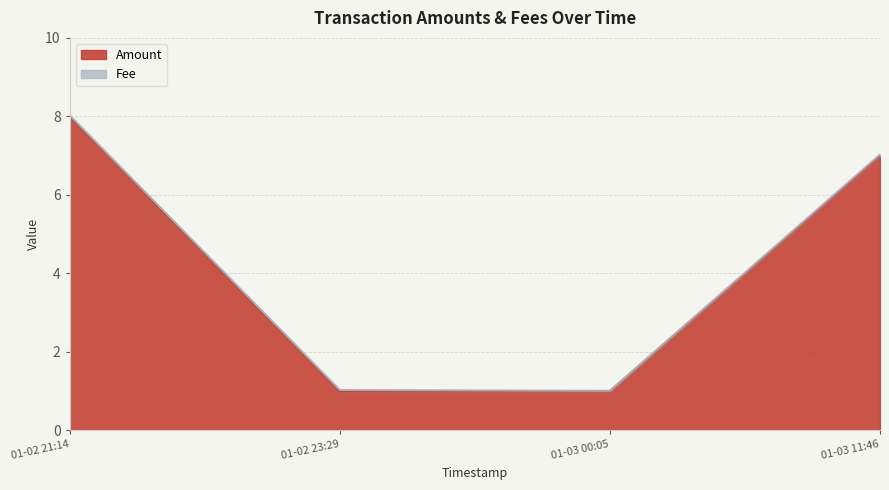

Reading left to right, transcribe all the data shown in this chart.

Amount: 2020-01-03 11:46:50=7.0	2020-01-03 00:05:20=1.0	2020-01-02 23:29:33=1.0	2020-01-02 21:14:30=8.0
Fee: 2020-01-03 11:46:50=0.0	2020-01-03 00:05:20=0.0	2020-01-02 23:29:33=0.0	2020-01-02 21:14:30=0.0